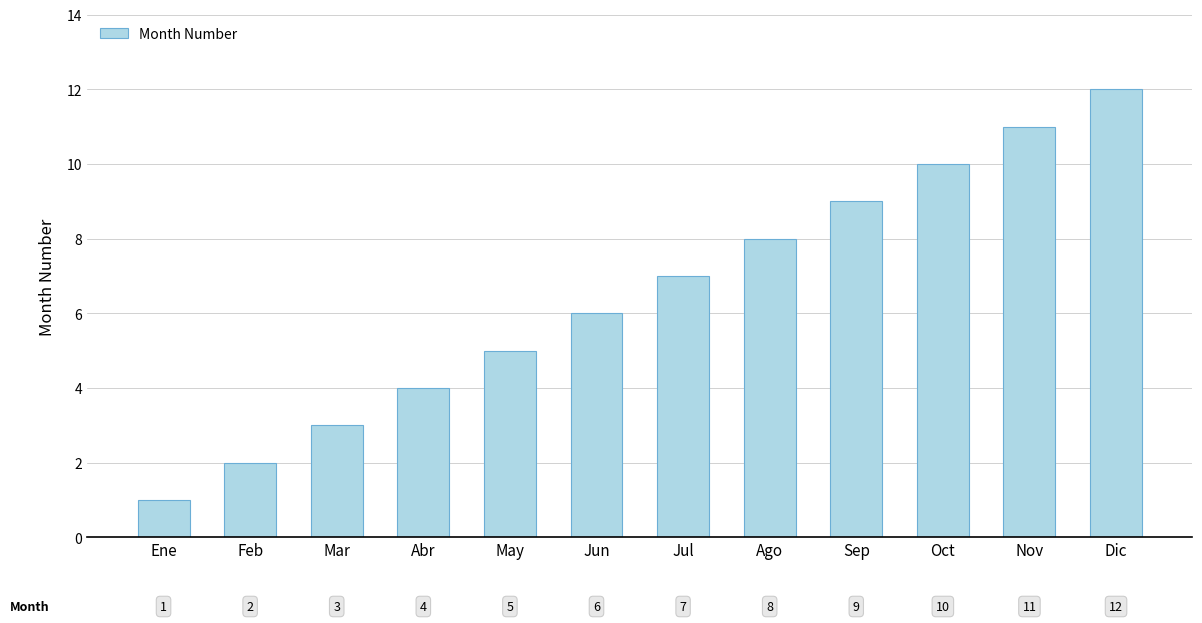

Reading left to right, extract all data points from this chart.

Ene=1	Feb=2	Mar=3	Abr=4	May=5	Jun=6	Jul=7	Ago=8	Sep=9	Oct=10	Nov=11	Dic=12